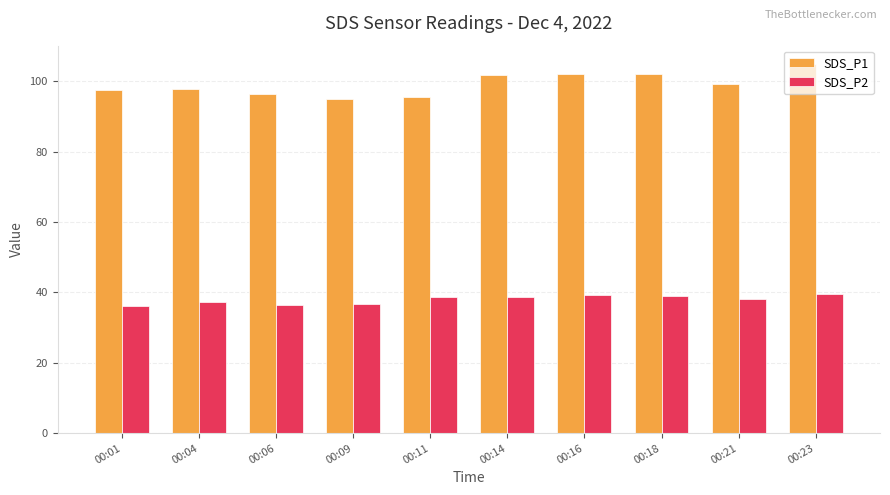

How many data points does each series have?

10